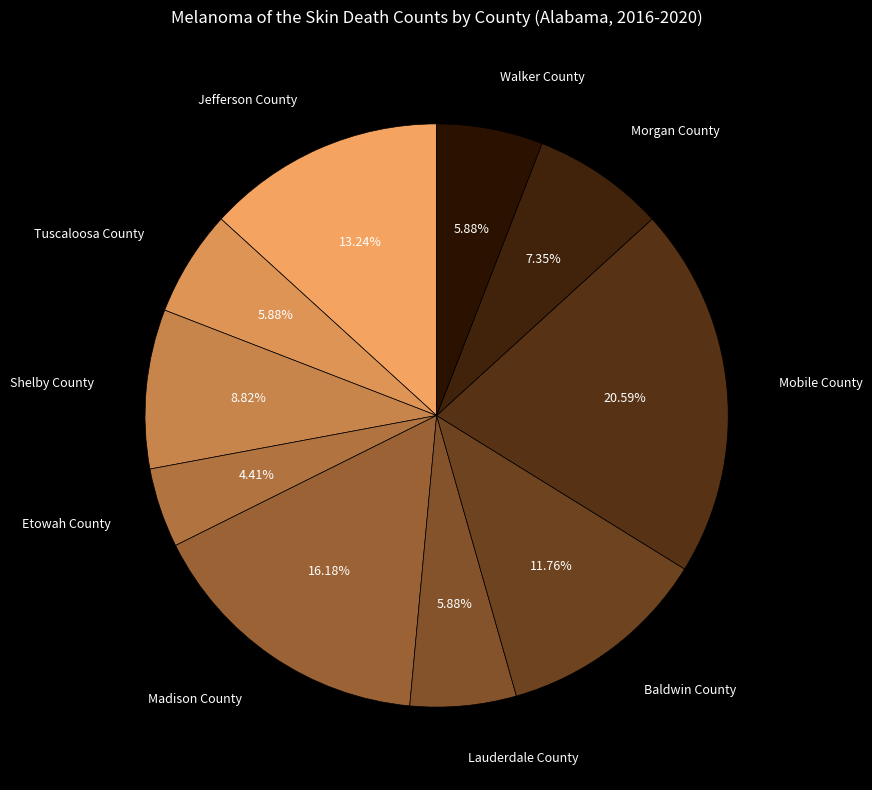

What is the largest slice in the pie chart?

Mobile County